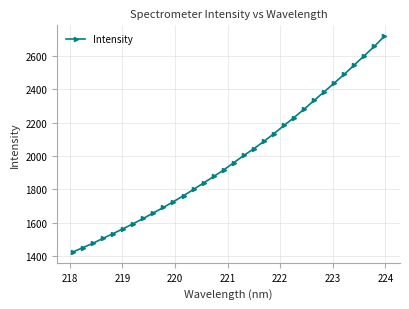

What is the maximum value shown in the chart?

2717.8